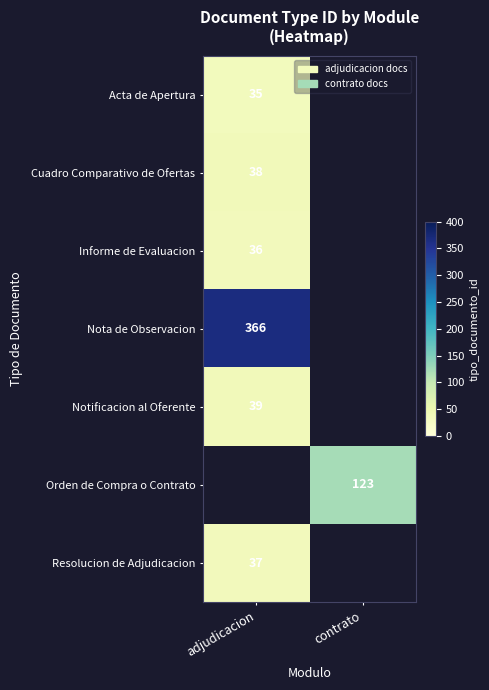

The value of Nota de Observacion at adjudicacion is 147.8. True or false?

False